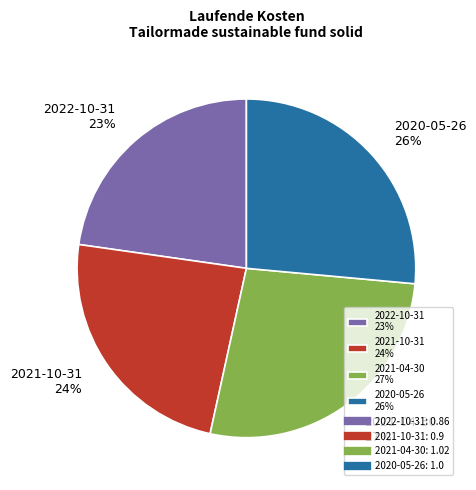

Which category has the smallest portion of the pie?

2022-10-31